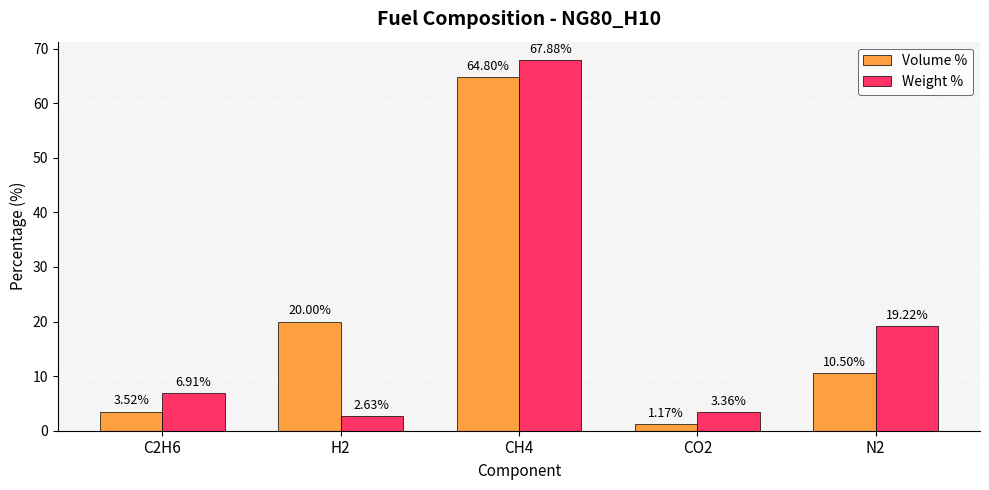

How many data points does each series have?

5